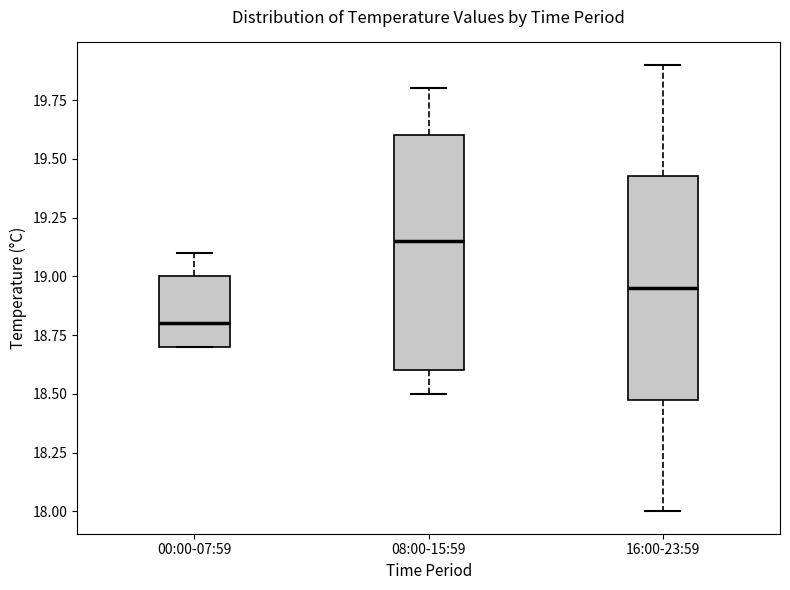

Reading left to right, read every box against the y-axis: the position of its median line, the range the box covers, and the ends of its whiskers. The values are not printed on the chart, so give them approximately, as read against the axis.

00:00-07:59: median 18.80, box 18.70 to 19.00, whiskers 18.70 to 19.10
08:00-15:59: median 19.15, box 18.60 to 19.60, whiskers 18.50 to 19.80
16:00-23:59: median 18.95, box 18.50 to 19.45, whiskers 18.00 to 19.90